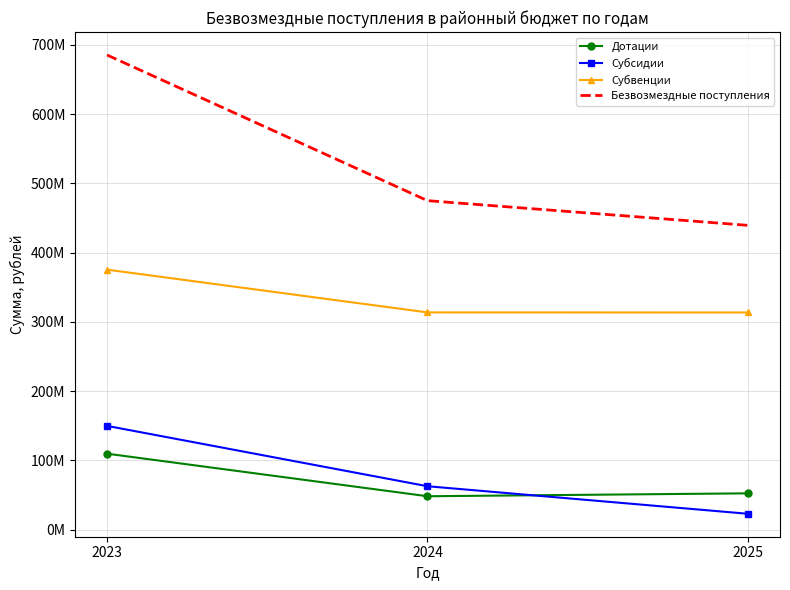

Where is Субвенции nearest to the value 344538050?

2024